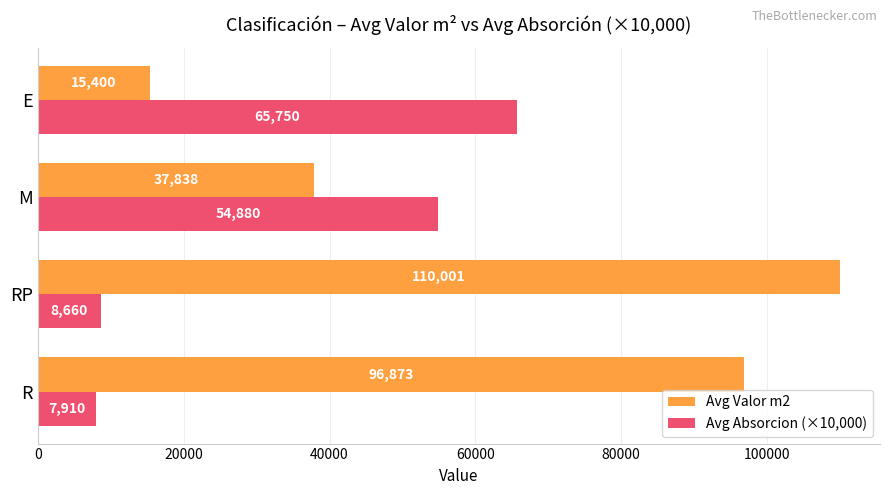

What is the sum of all Avg Absorcion (×10,000) values?

137200.0